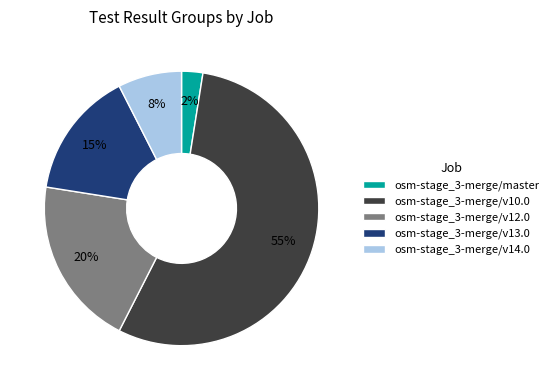

Rank the categories by value from lowest to highest.

osm-stage_3-merge/master, osm-stage_3-merge/v14.0, osm-stage_3-merge/v13.0, osm-stage_3-merge/v12.0, osm-stage_3-merge/v10.0